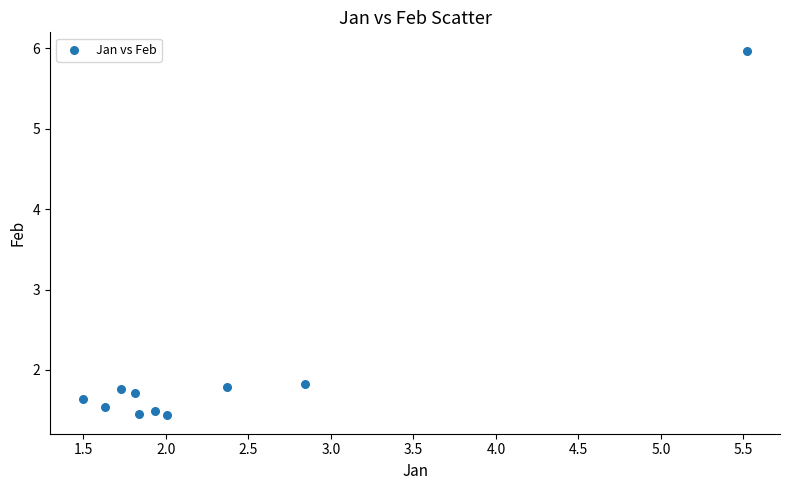

What is the range of Y values (max minus min)?

4.5